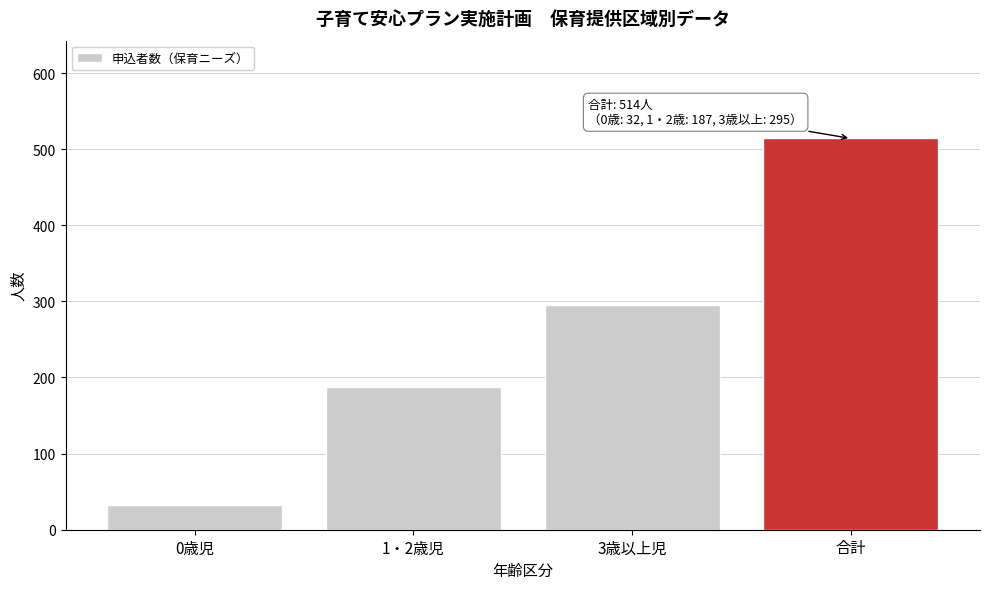

Reading right to left, list all the values displayed in this chart.

514	295	187	32